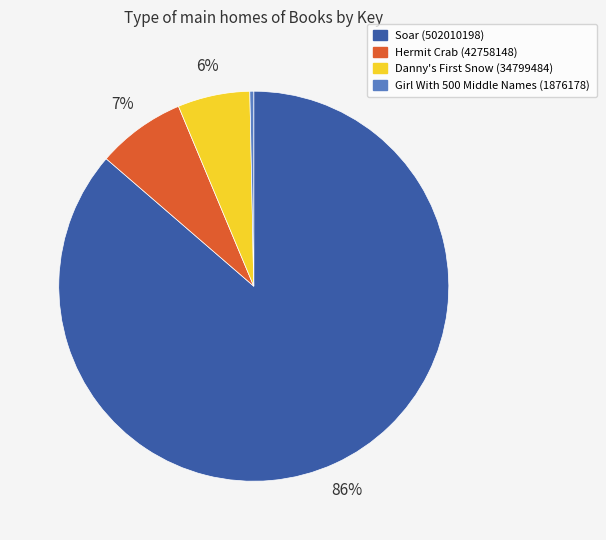

How many segments does this pie chart have?

4